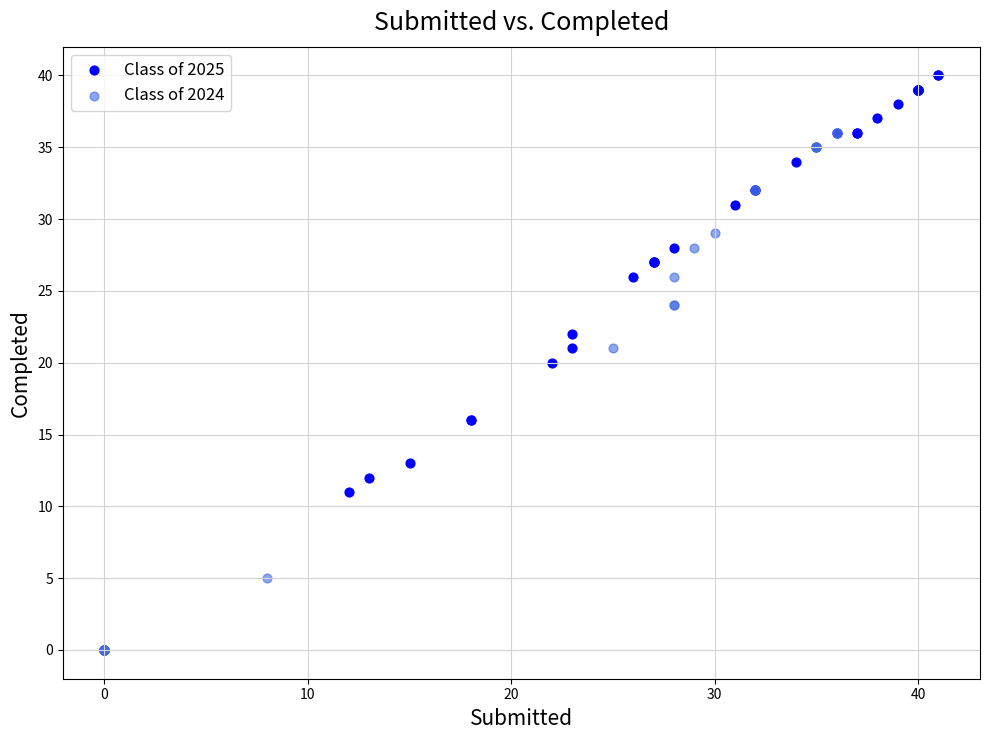

Which series has the widest spread of Y values?

Class of 2024